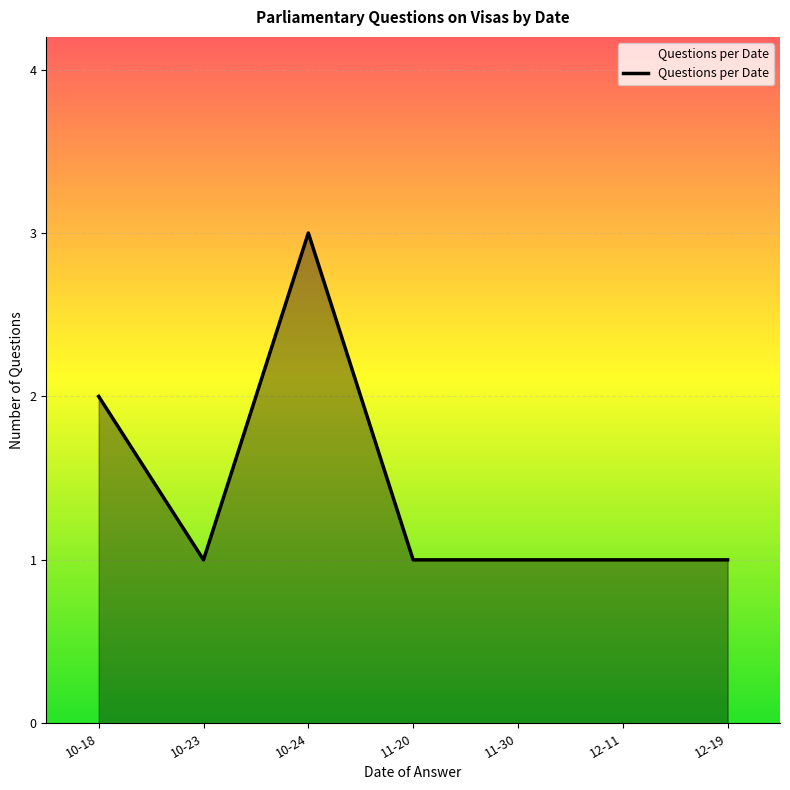

How many lines are shown in the chart?

1